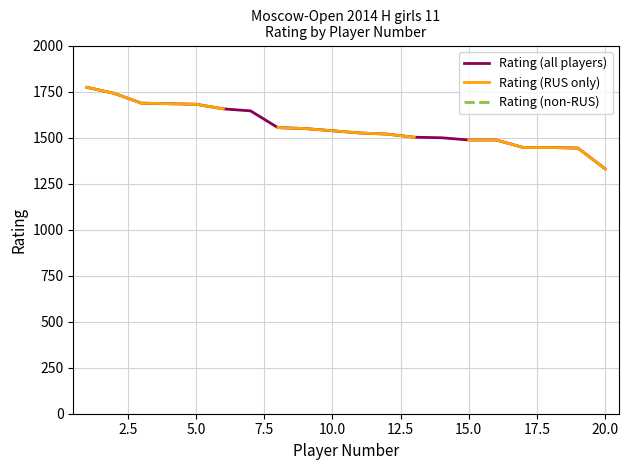

Is the value of Rating (RUS only) at 0.0 greater than the value of Rating (all players) at 22.5?

Yes